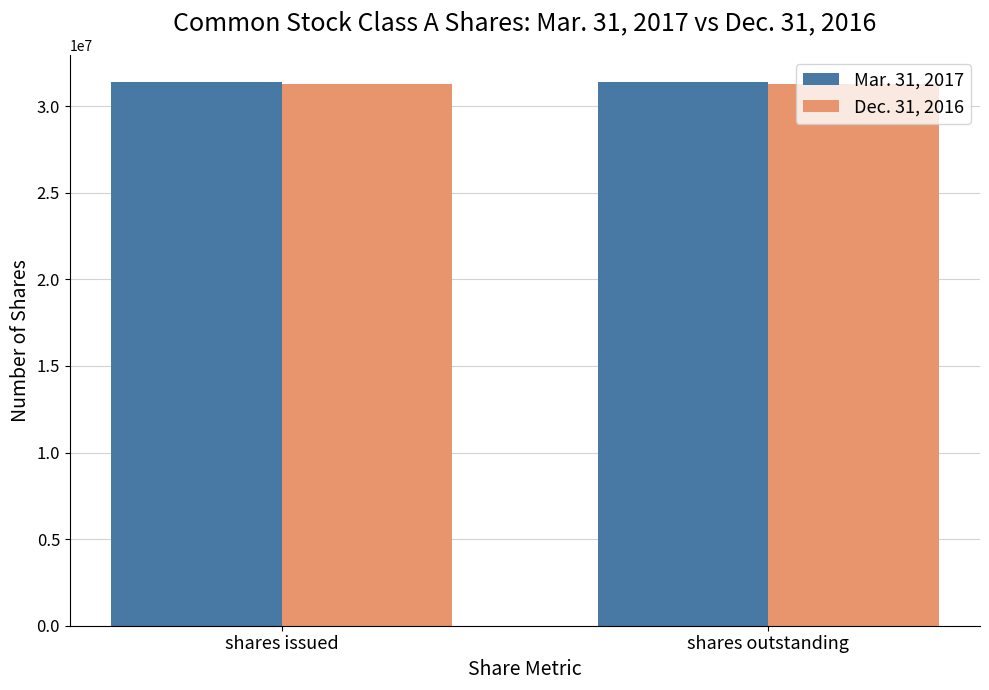

What is the sum of the Mar. 31, 2017 values at shares outstanding and shares issued?

62776714